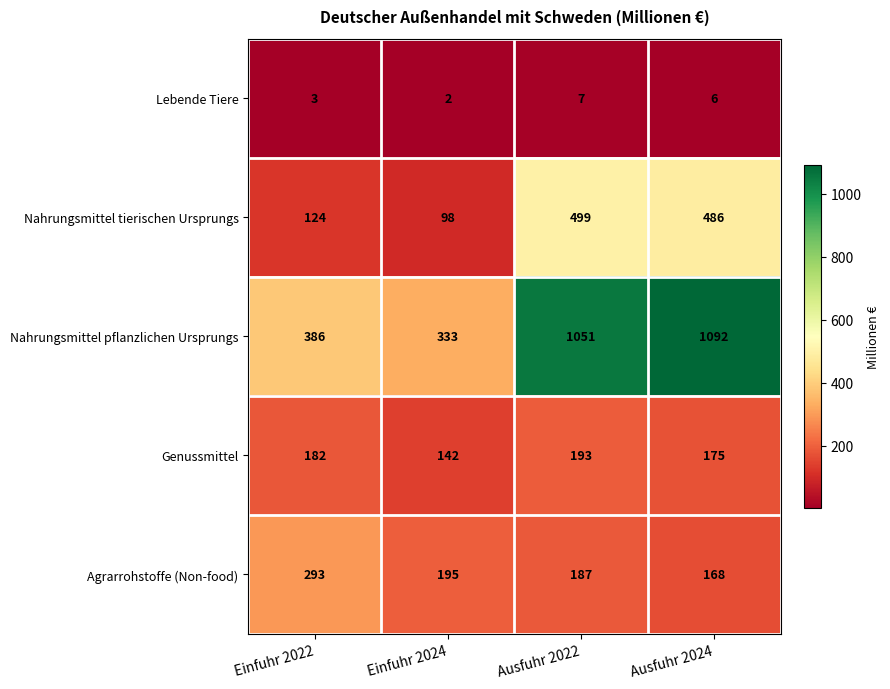

Where is Lebende Tiere nearest to the value 4?

Einfuhr 2022